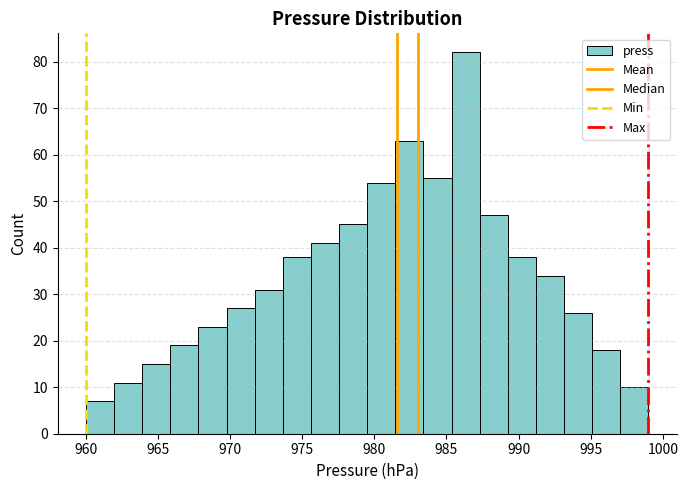

Read against the x-axis, roughly where is the centre of the tallest bar?

986.5